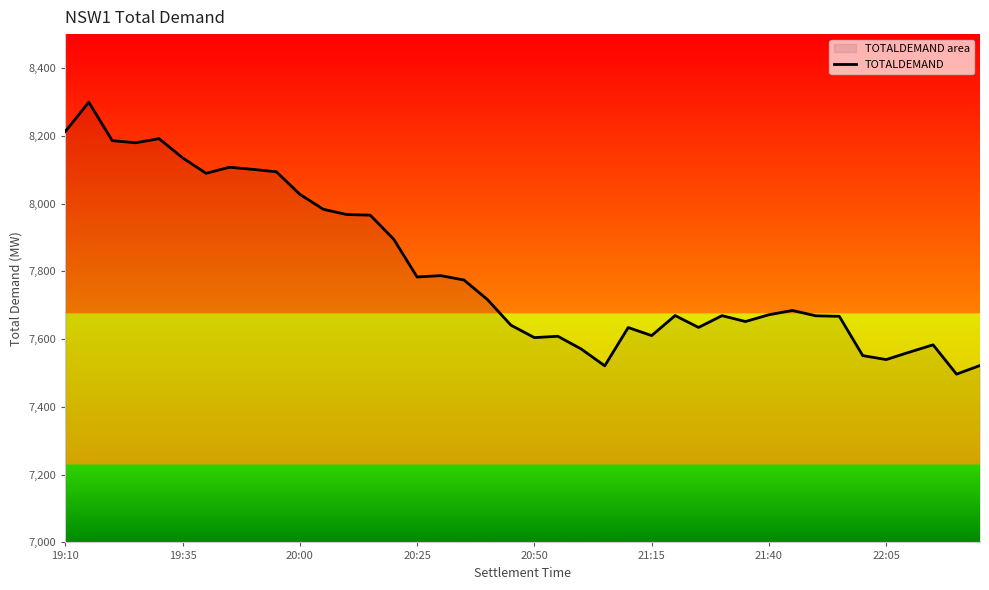

What is the value of the 25th point from the left?

7634.1